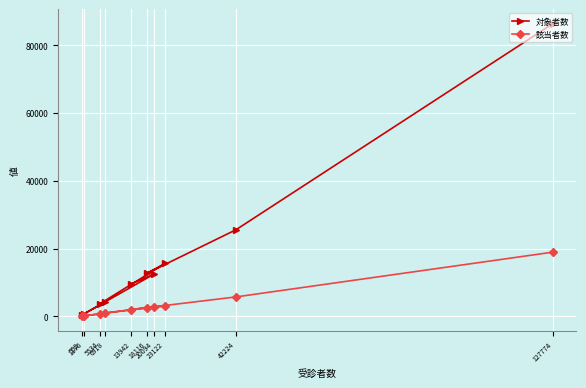

True or false: 該当者数 has a value of 18944 at 127774.

True